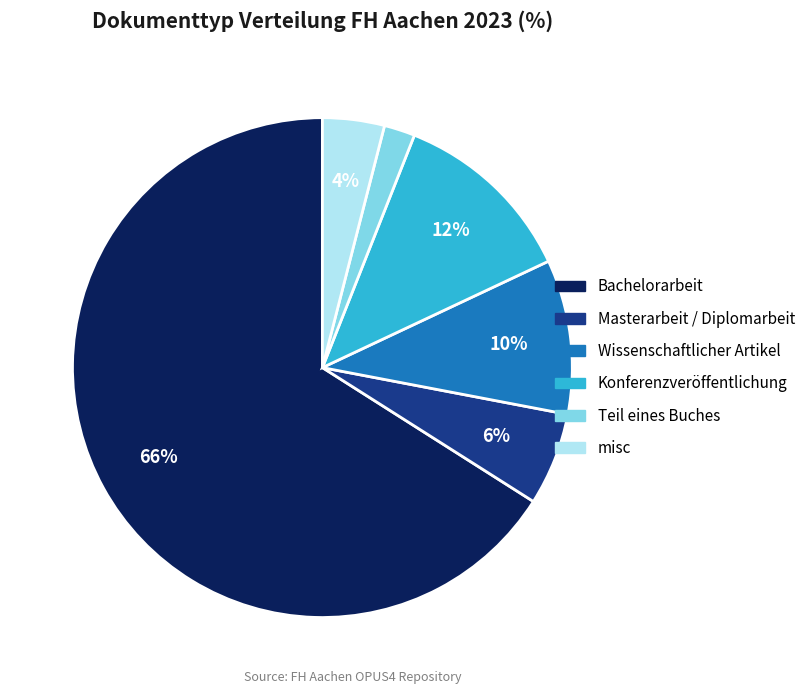

Between Bachelorarbeit and Masterarbeit / Diplomarbeit, which is larger?

Bachelorarbeit